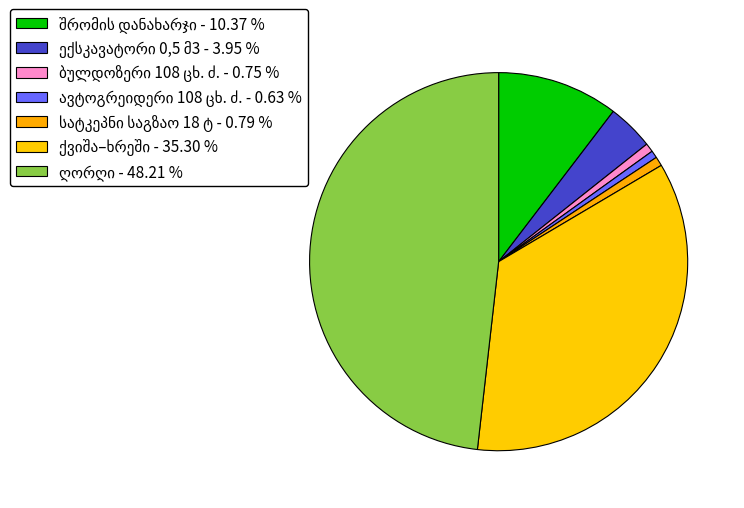

Which slice is the largest?

ღორღი